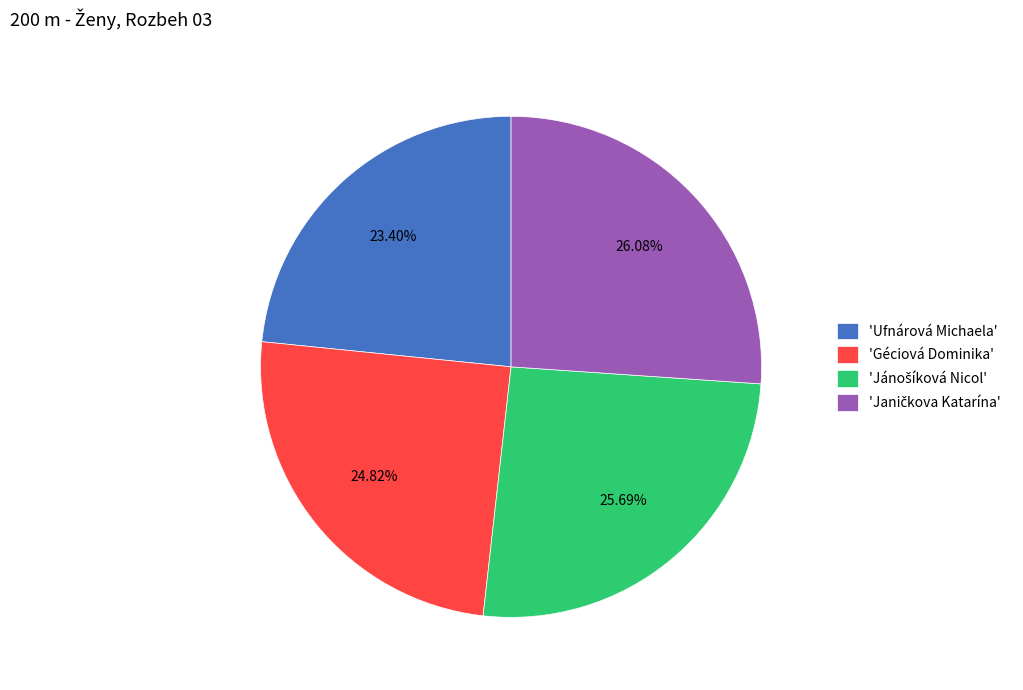

Which category has the smallest portion of the pie?

'Ufnárová Michaela'